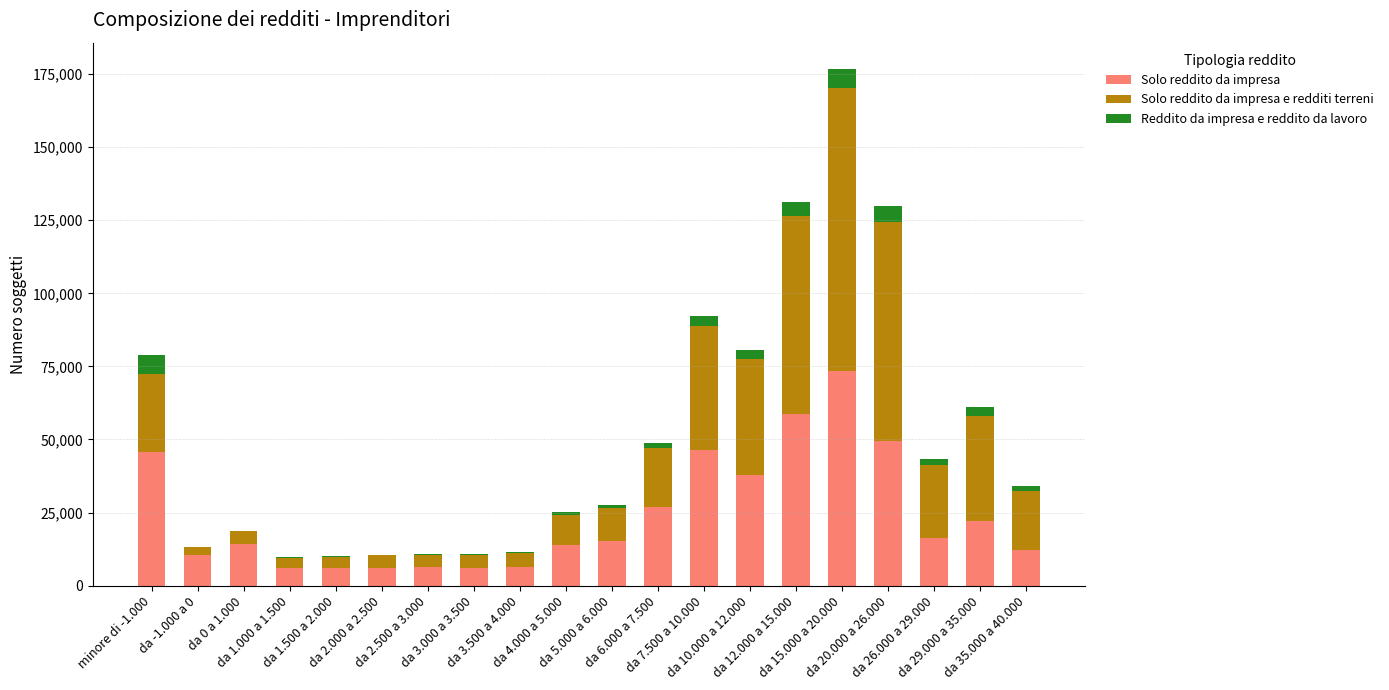

What is the average value of the Solo reddito da impresa series?

23973